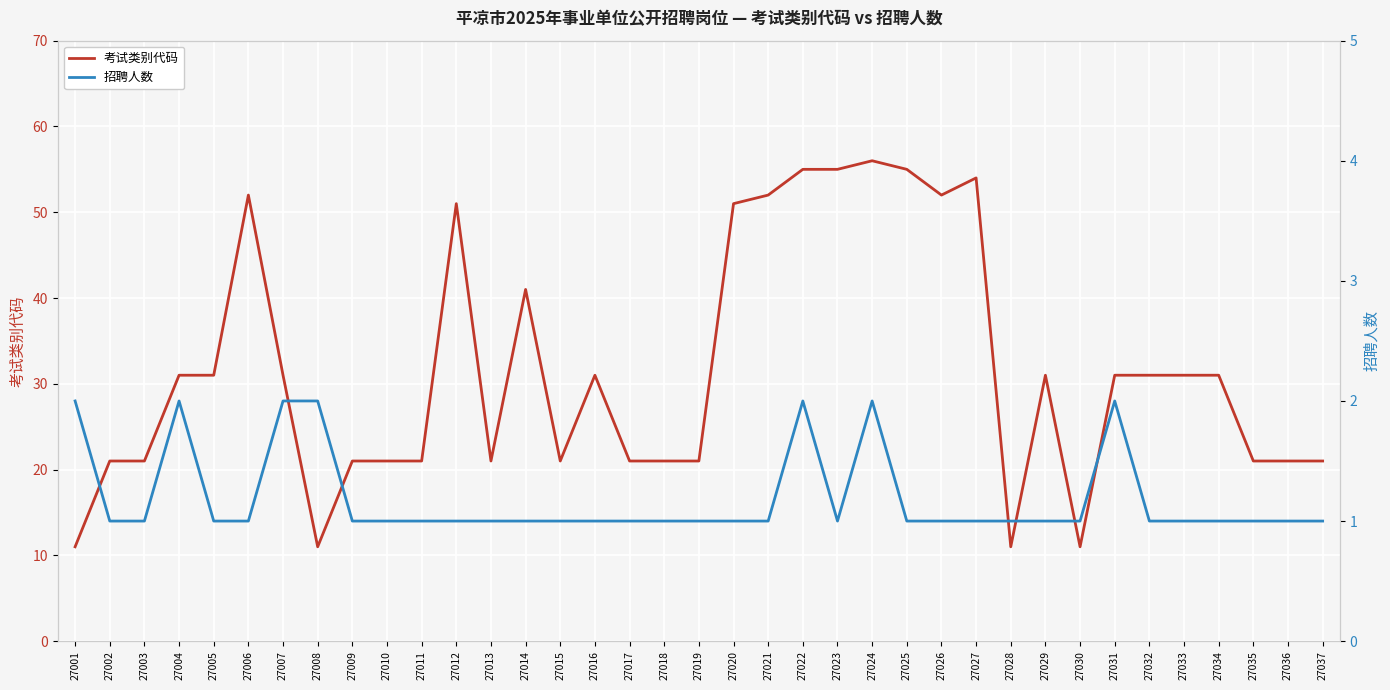

What is the approximate value of 招聘人数 at 27026?

1